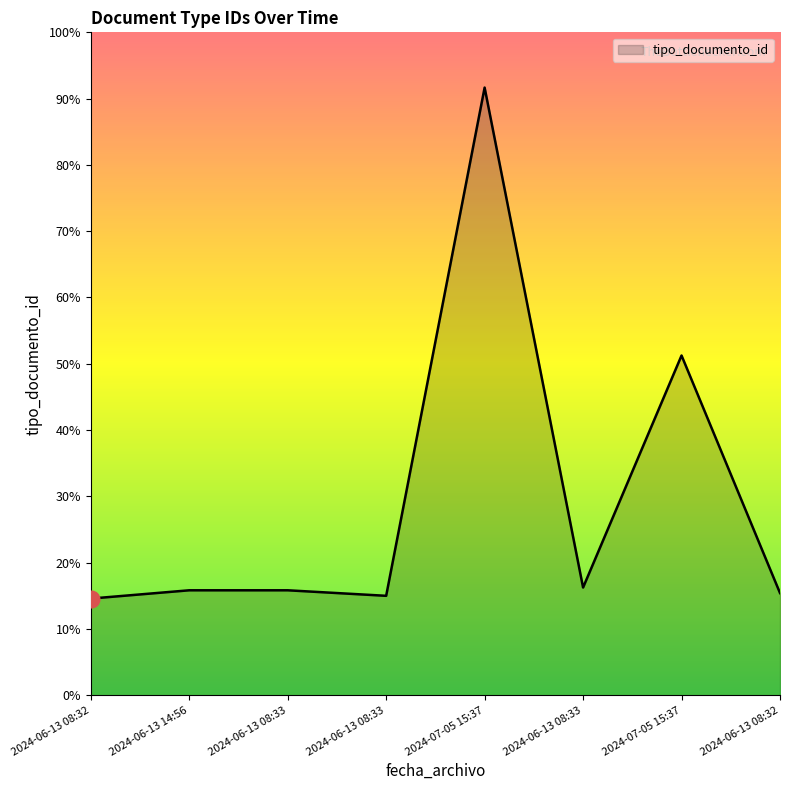

Reading left to right, list all the values displayed in this chart.

2024-06-13 08:32=35	2024-06-13 14:56=38	2024-06-13 08:33=38	2024-06-13 08:33=36	2024-07-05 15:37=220	2024-06-13 08:33=39	2024-07-05 15:37=123	2024-06-13 08:32=37